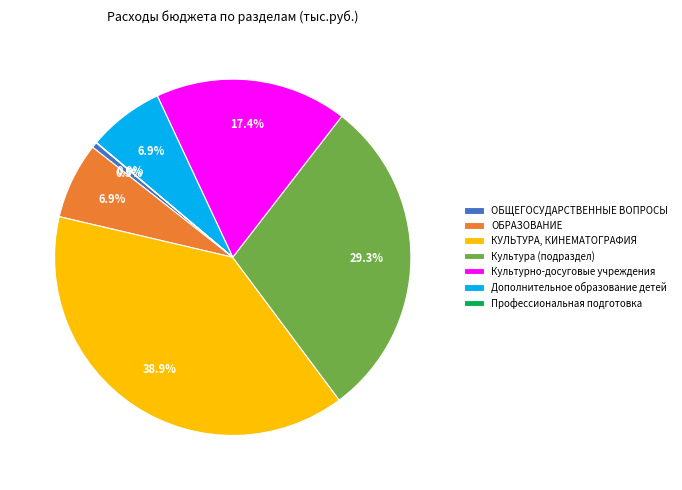

Approximately how many times larger is the value at Культура (подраздел) compared to ОБРАЗОВАНИЕ?

4.2